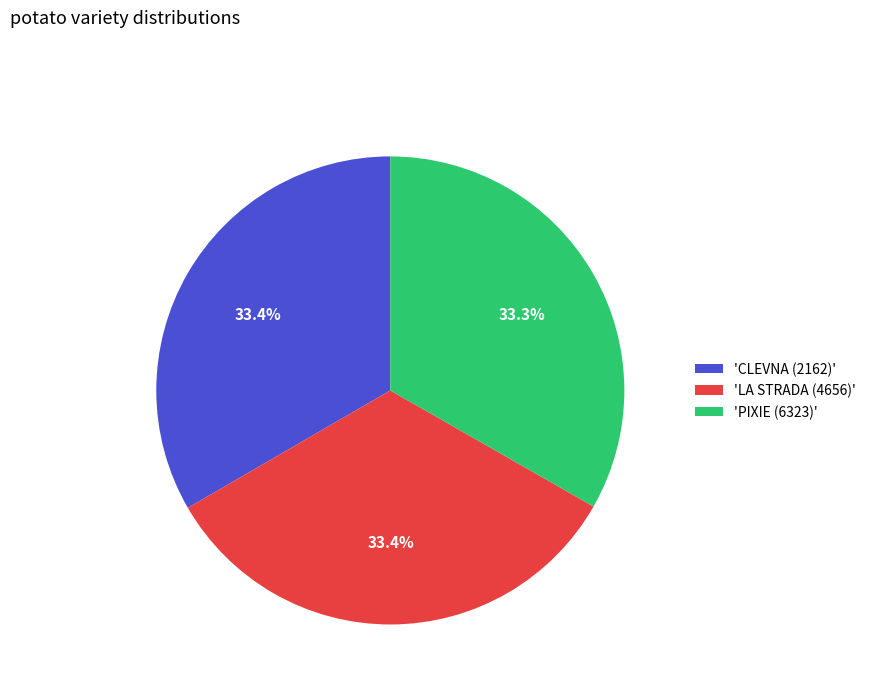

How much of the chart is everything except 'LA STRADA (4656)'?

66.6%